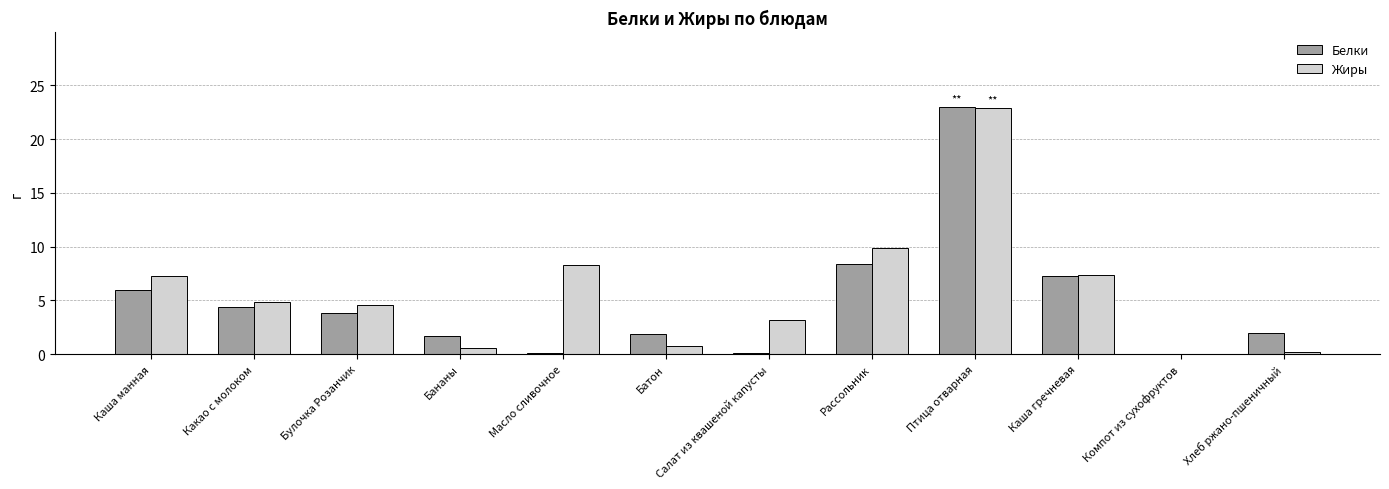

What is the approximate value of Белки at Салат из квашеной капусты?

0.1